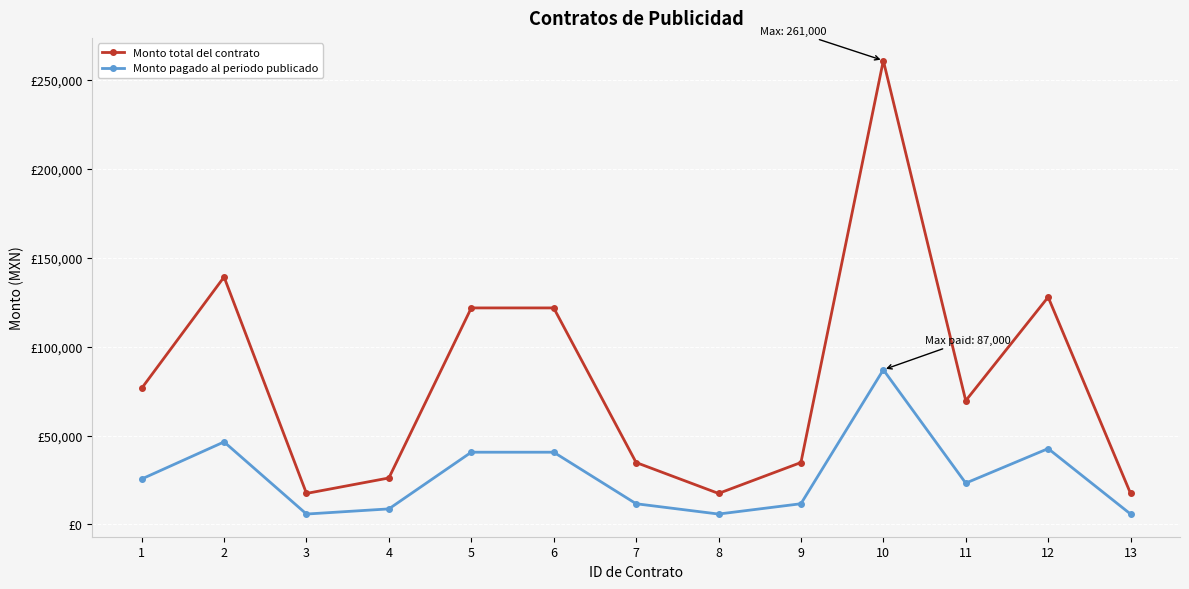

List the labels in order of Monto pagado al periodo publicado value, largest first.

10, 2, 12, 5, 6, 1, 11, 7, 9, 4, 3, 8, 13